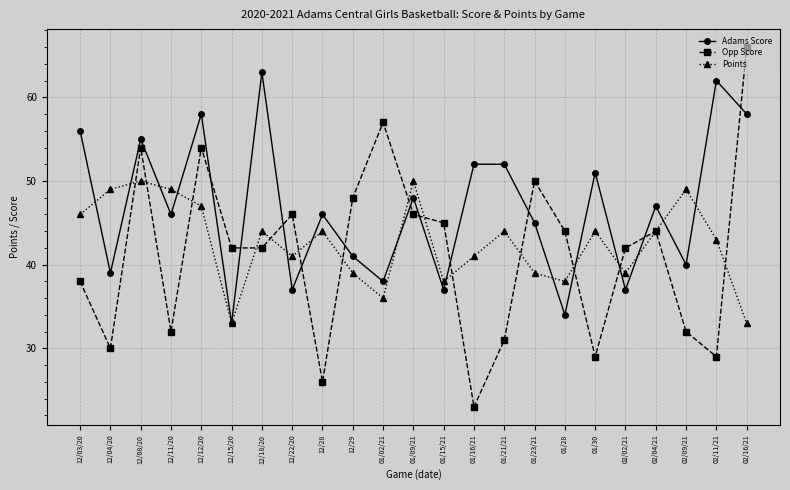

What position from the left is 01/30?

18